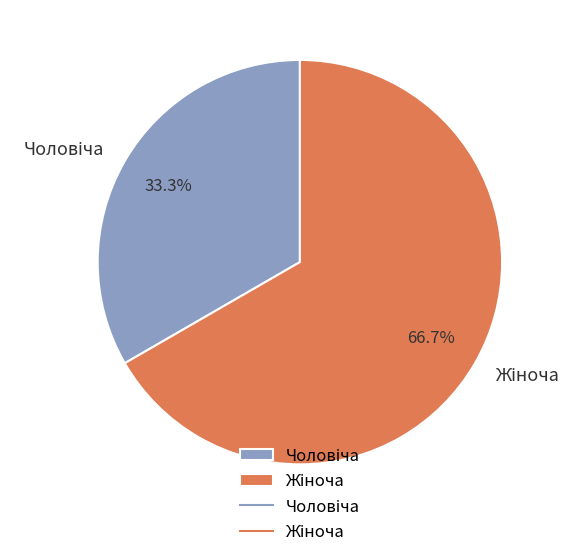

Is there a majority slice in this chart?

Yes